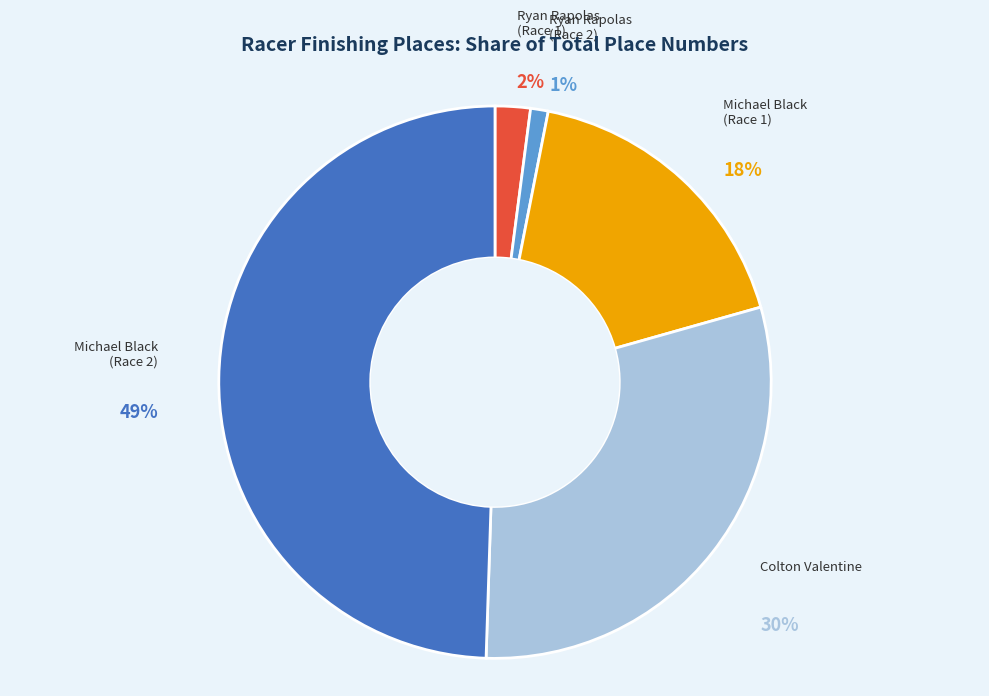

To the nearest percent, what is the difference between the largest and smallest slice percentages?

48%